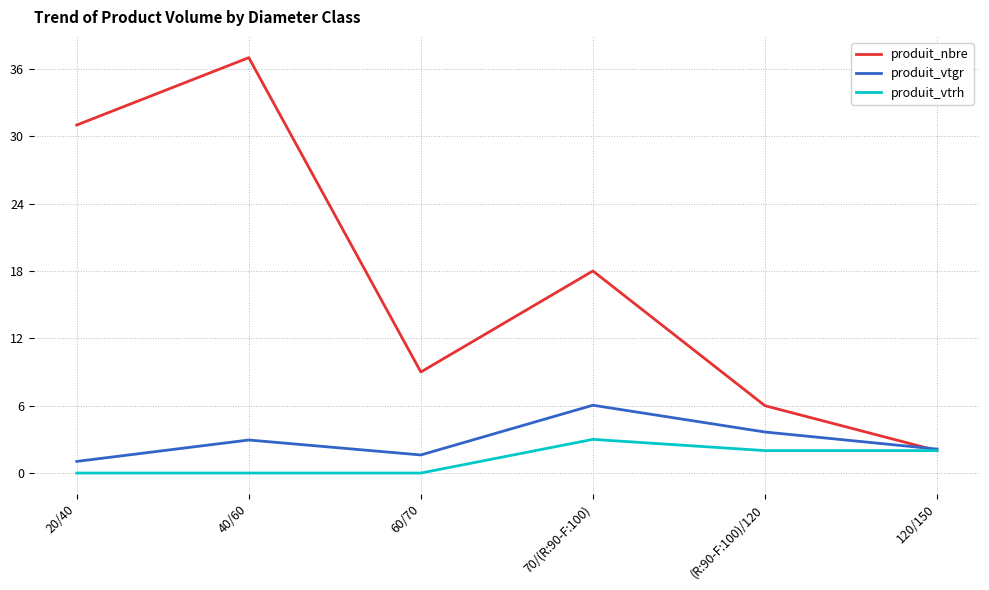

The value of produit_nbre at (R:90-F:100)/120 is 9.5. True or false?

False